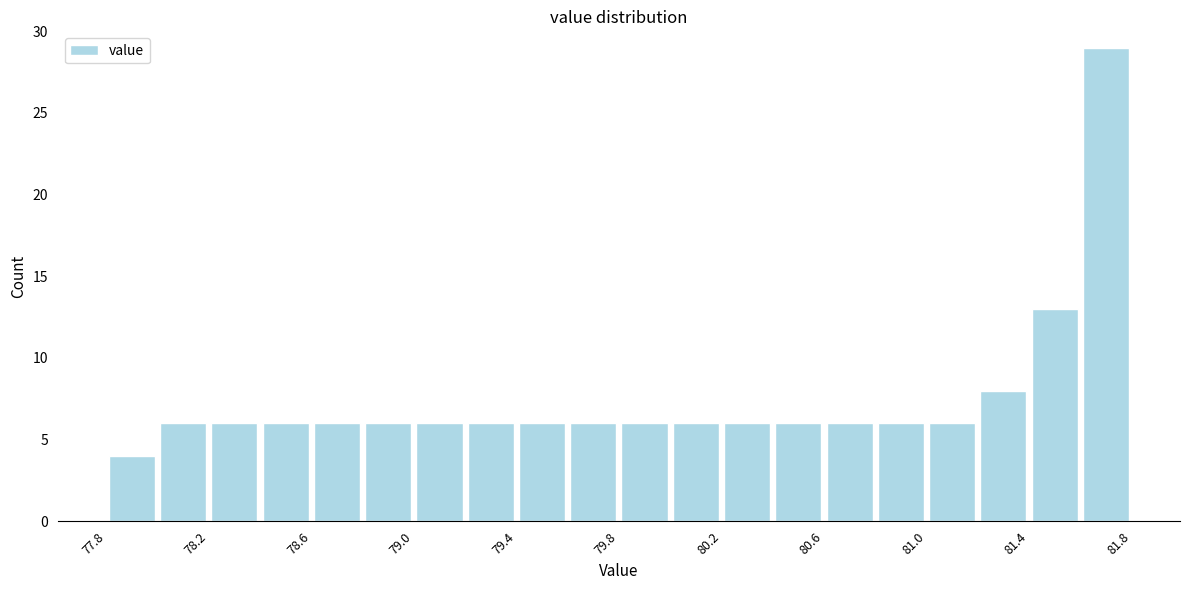

Reading left to right, list every bar in this chart as the range it spans on the x-axis followed by its height. The values are not printed on the chart, so give them approximately, as read against the axis.

77.8 to 78.0: 4
78.0 to 78.2: 6
78.2 to 78.4: 6
78.4 to 78.6: 6
78.6 to 78.8: 6
78.8 to 79.0: 6
79.0 to 79.2: 6
79.2 to 79.4: 6
79.4 to 79.6: 6
79.6 to 79.8: 6
79.8 to 80.0: 6
80.0 to 80.2: 6
80.2 to 80.4: 6
80.4 to 80.6: 6
80.6 to 80.8: 6
80.8 to 81.0: 6
81.0 to 81.2: 6
81.2 to 81.4: 8
81.4 to 81.6: 13
81.6 to 81.8: 29